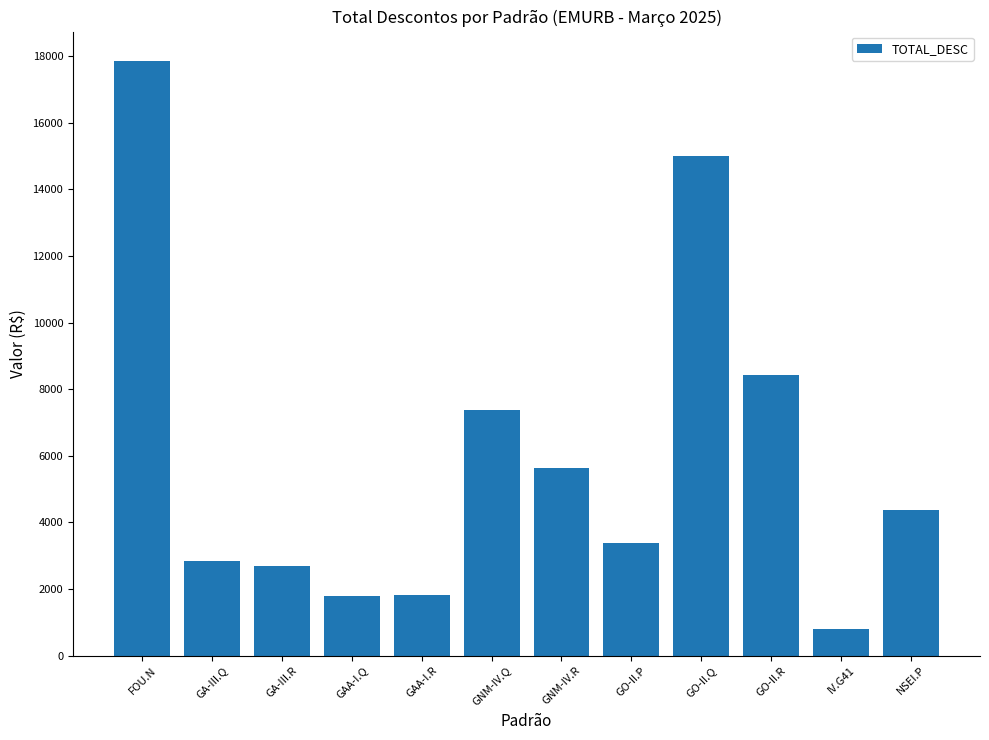

True or false: the data shows 10842.9 at GNM-IV.Q.

False